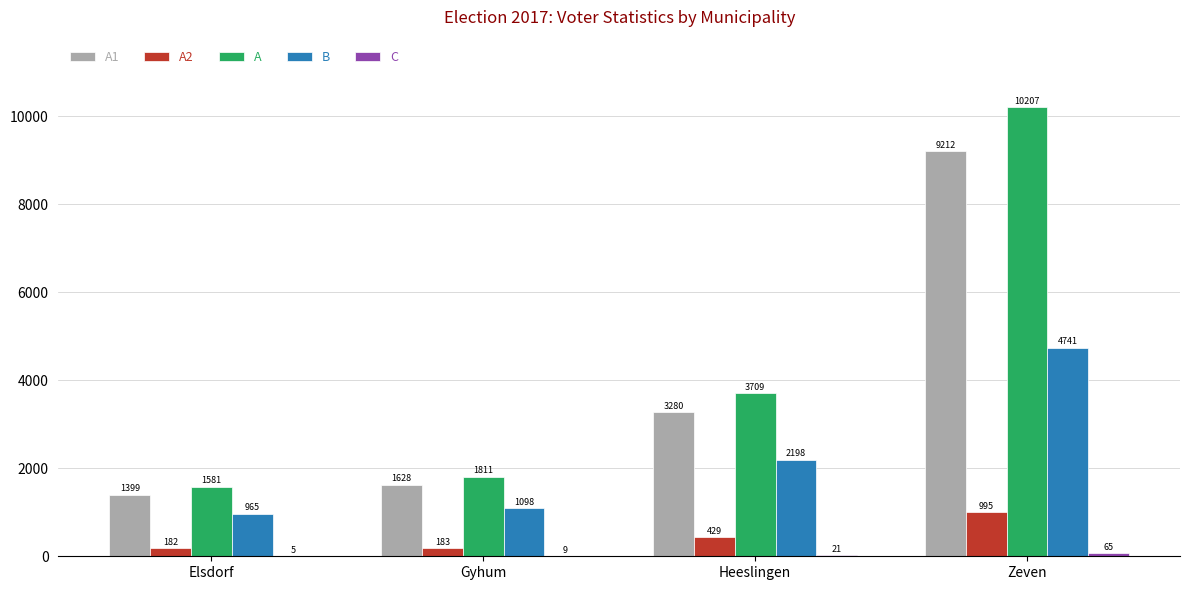

Between Elsdorf and Heeslingen, which series saw the biggest shift?

A